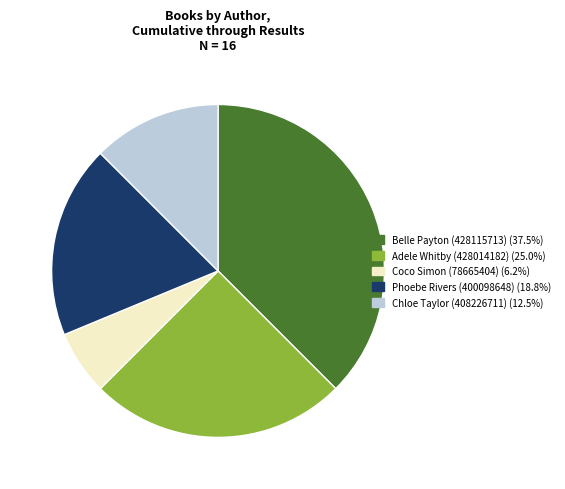

Does any single category account for the majority?

No